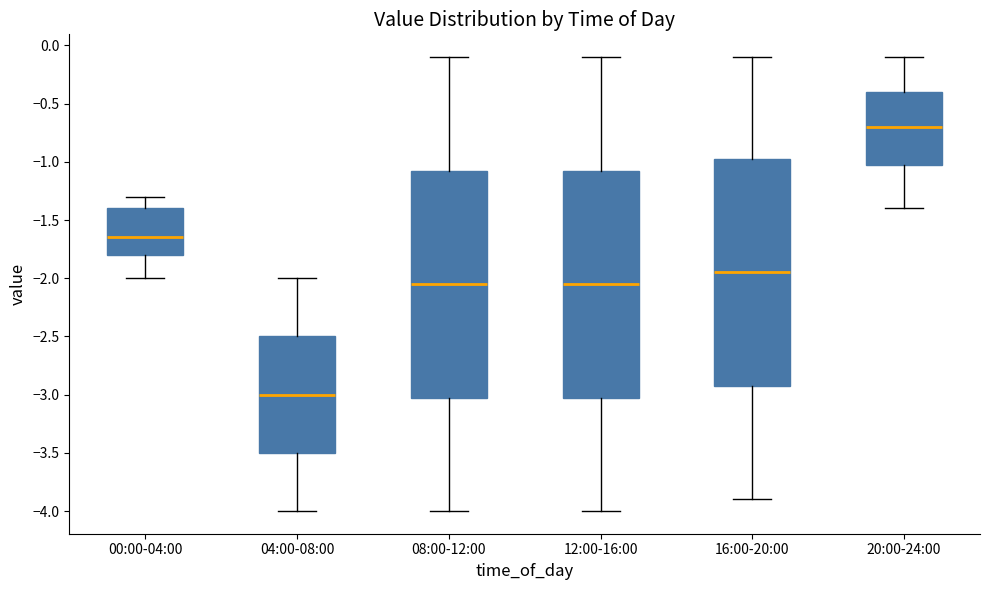

Reading left to right, read every box against the y-axis: the position of its median line, the range the box covers, and the ends of its whiskers. The values are not printed on the chart, so give them approximately, as read against the axis.

00:00-04:00: median -1.65, box -1.80 to -1.40, whiskers -2.00 to -1.30
04:00-08:00: median -3.00, box -3.50 to -2.50, whiskers -4.00 to -2.00
08:00-12:00: median -2.05, box -3.00 to -1.05, whiskers -4.00 to -0.10
12:00-16:00: median -2.05, box -3.00 to -1.05, whiskers -4.00 to -0.10
16:00-20:00: median -1.95, box -2.90 to -0.95, whiskers -3.90 to -0.10
20:00-24:00: median -0.70, box -1.00 to -0.40, whiskers -1.40 to -0.10